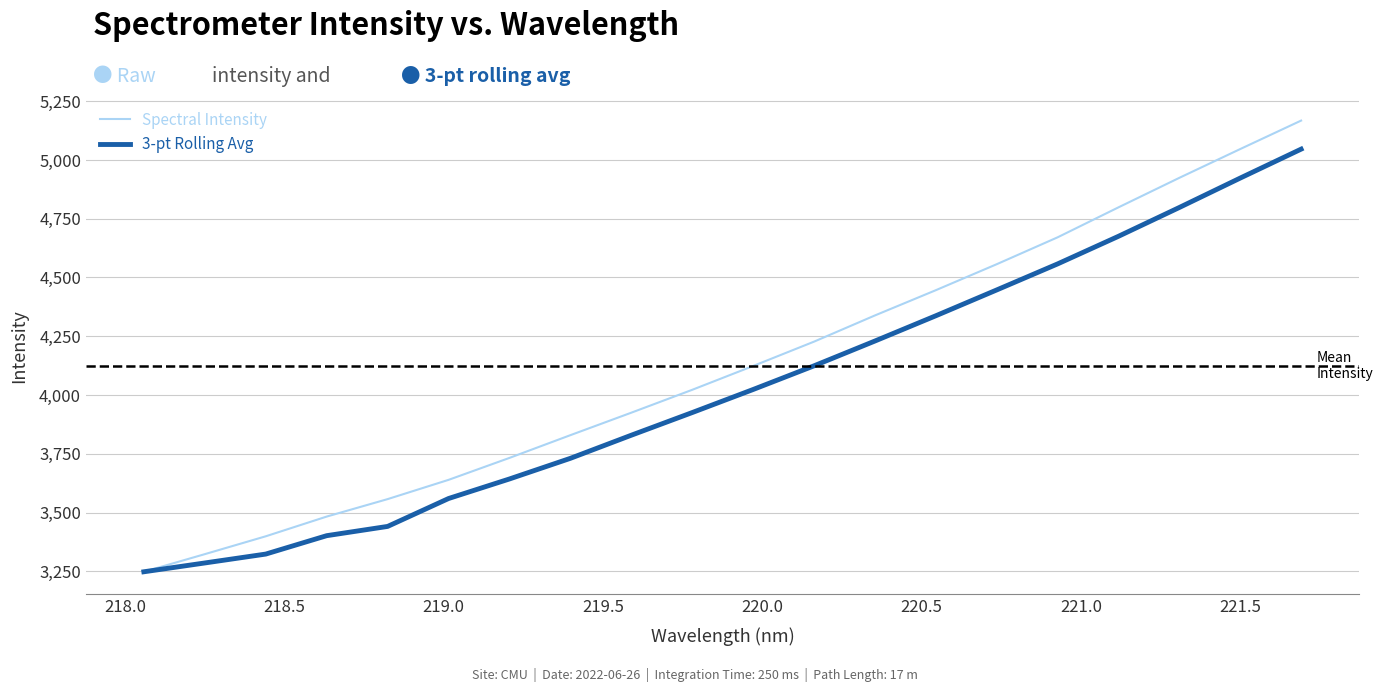

True or false: Spectral Intensity has more than 0 points higher than both neighbors.

False